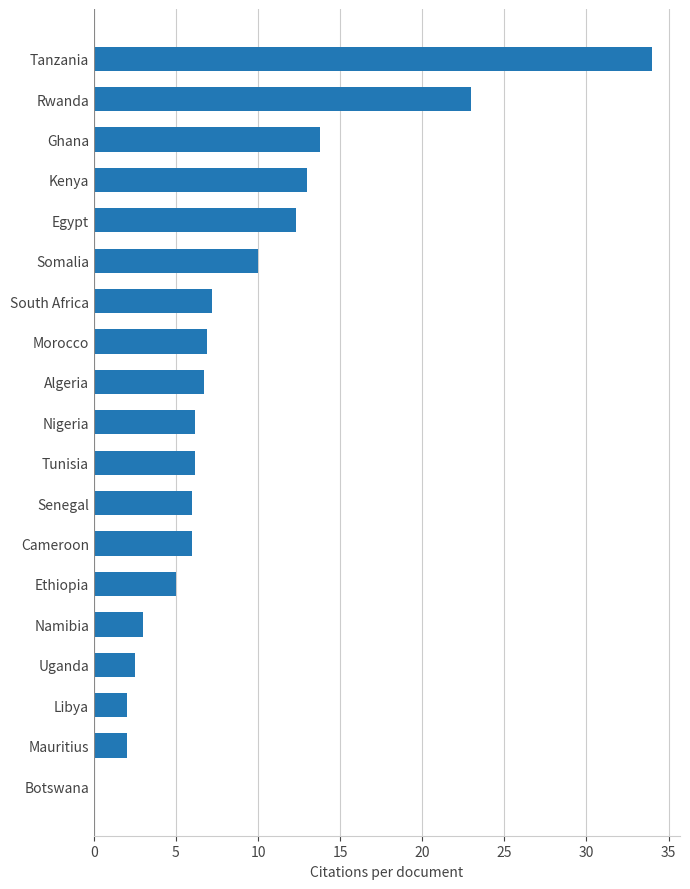

The value at Ghana is 13.8. True or false?

True